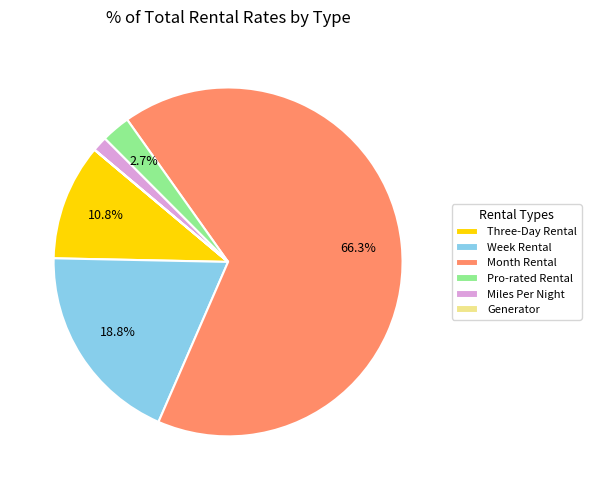

Is there a majority slice in this chart?

Yes